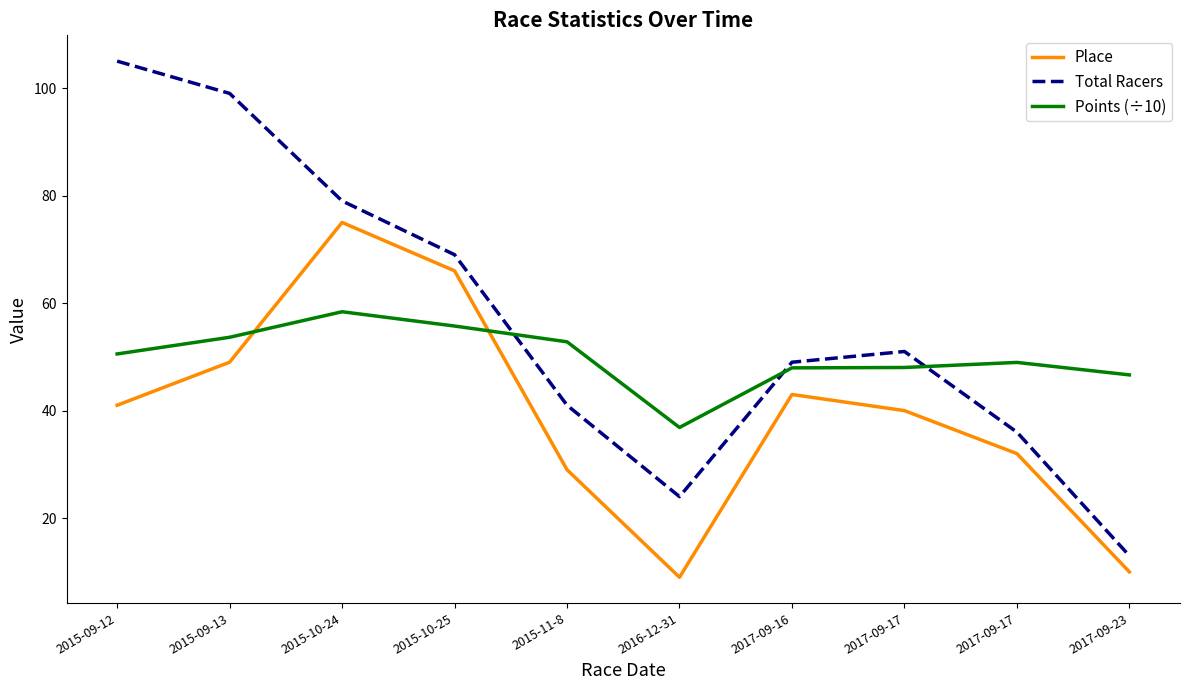

Does the chart have visible grid lines?

No